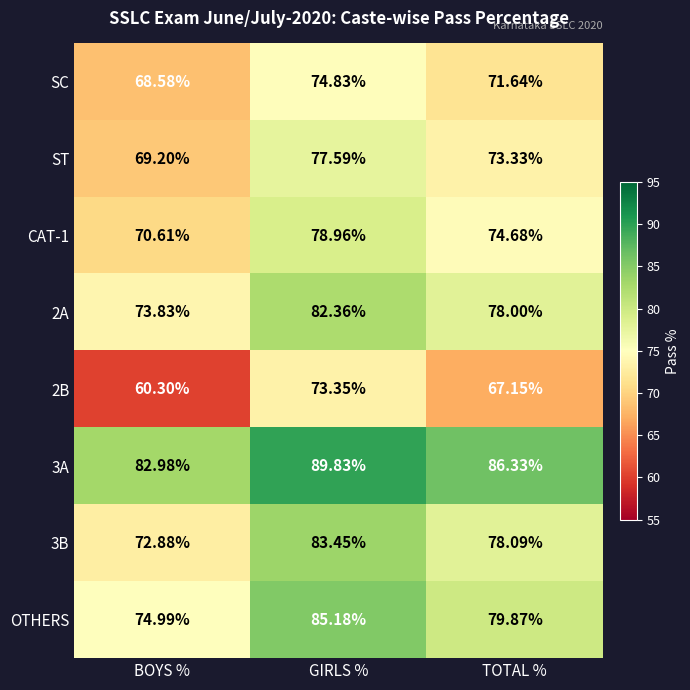

Is the value of SC at GIRLS % greater than the value of ST at GIRLS %?

No